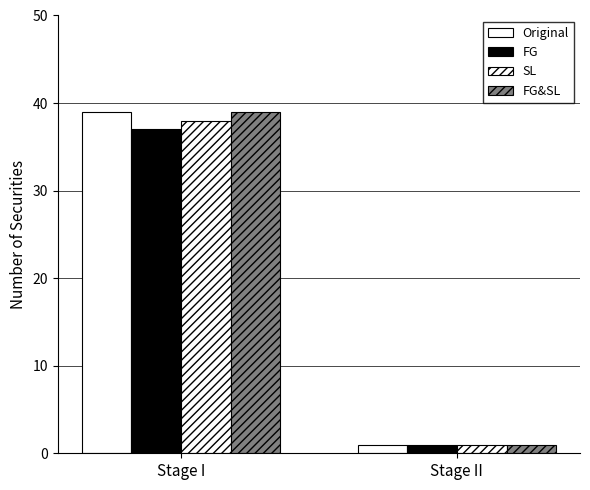

Are the bars horizontal?

No